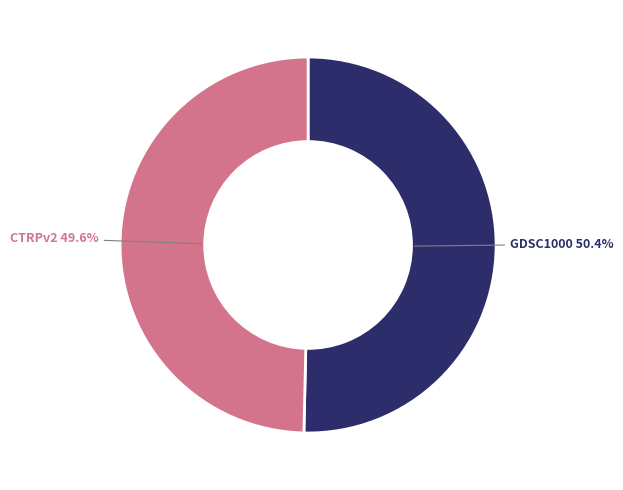

Which slice is the largest?

GDSC1000